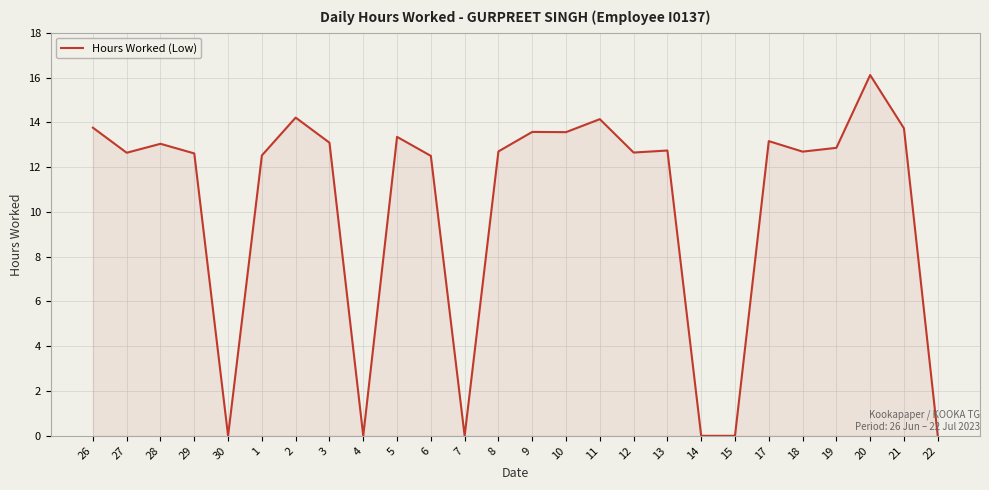

What is the greatest value displayed?

16.1